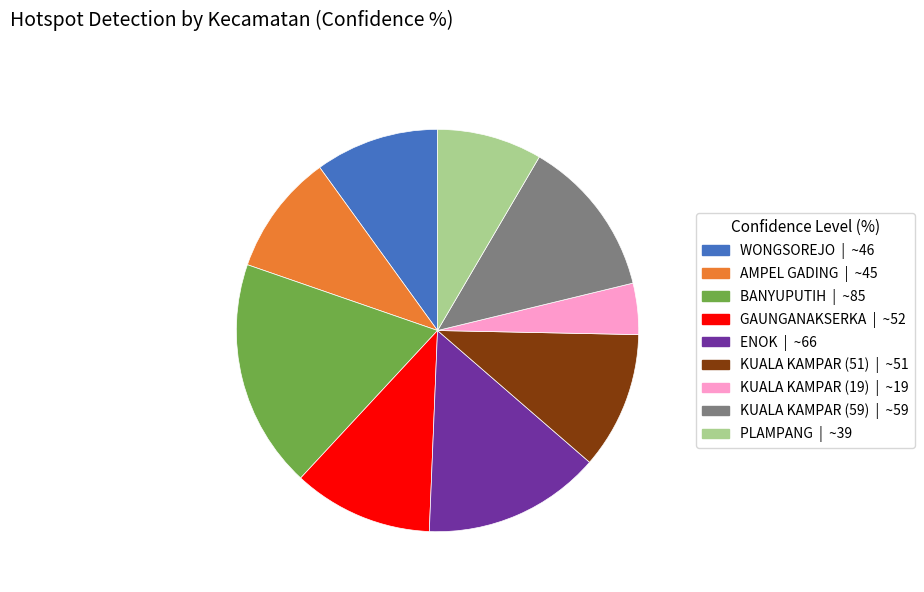

Approximately how many times larger is the value at GAUNGANAKSERKA compared to BANYUPUTIH?

0.6